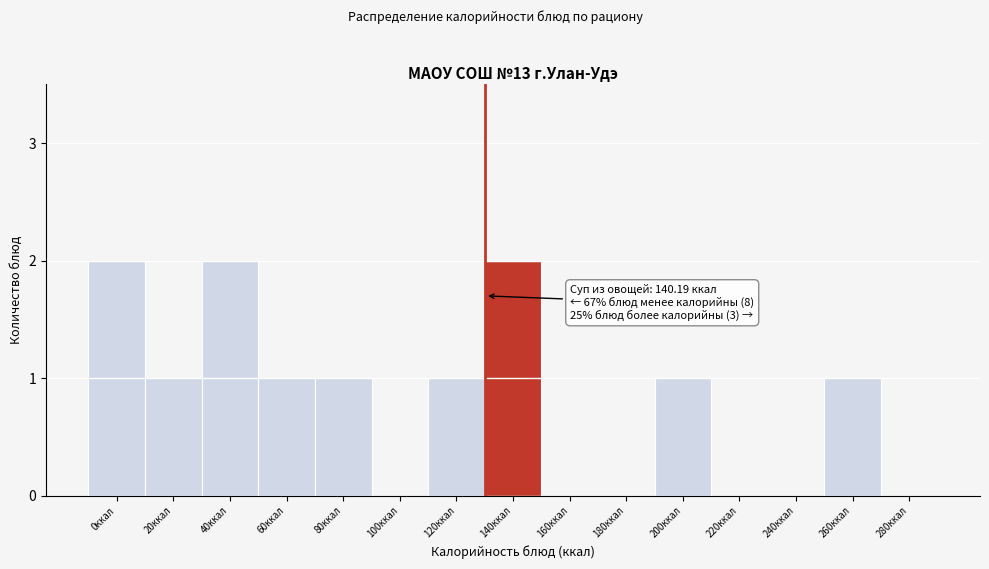

Reading left to right, extract all data points from this chart.

0ккал=2	20ккал=1	40ккал=2	60ккал=1	80ккал=1	100ккал=0	120ккал=1	140ккал=2	160ккал=0	180ккал=0	200ккал=1	220ккал=0	240ккал=0	260ккал=1	280ккал=0